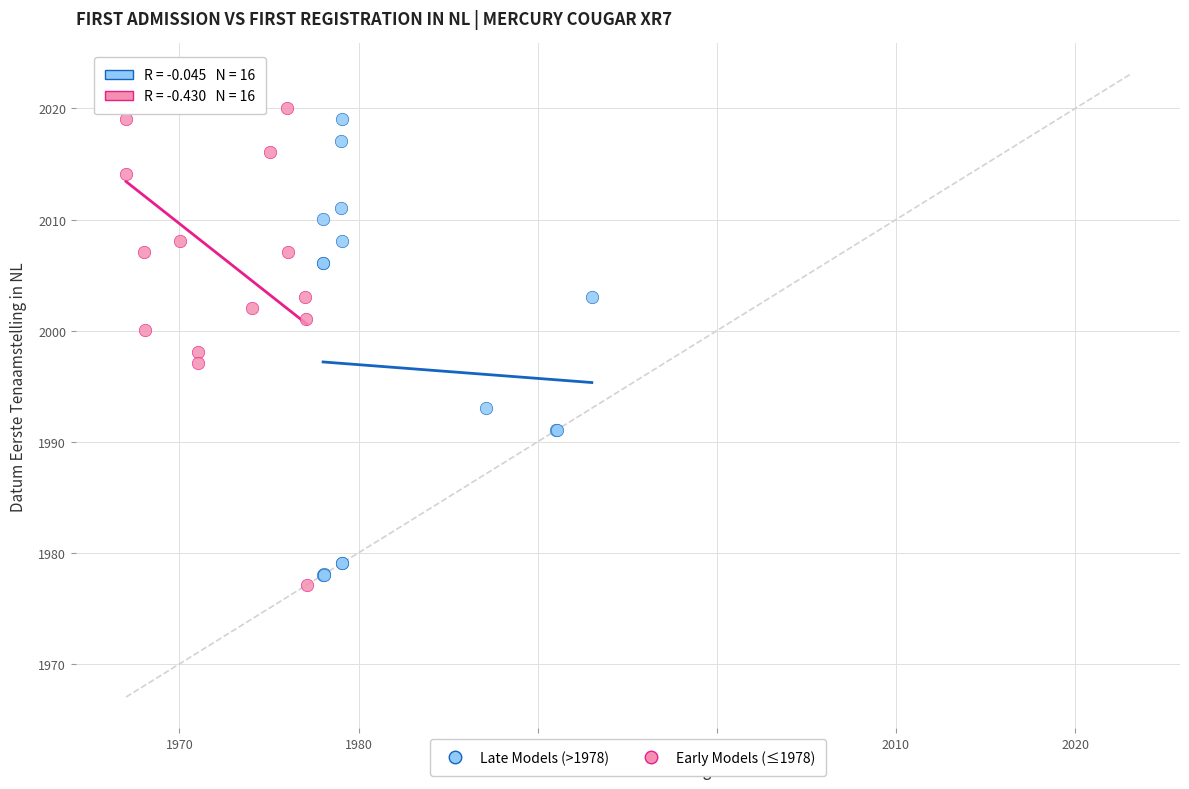

What are all the series names shown in the legend?

Late Models (>1978), Early Models (≤1978)